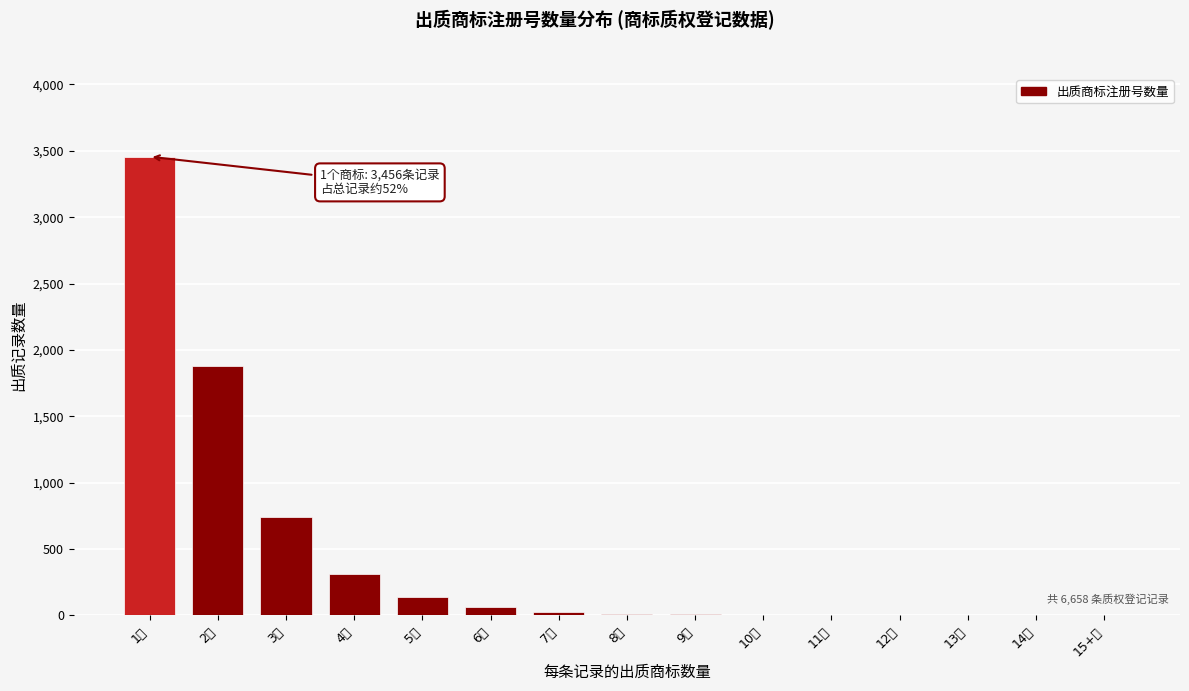

Is it true that the value at 1个 is 3456?

True